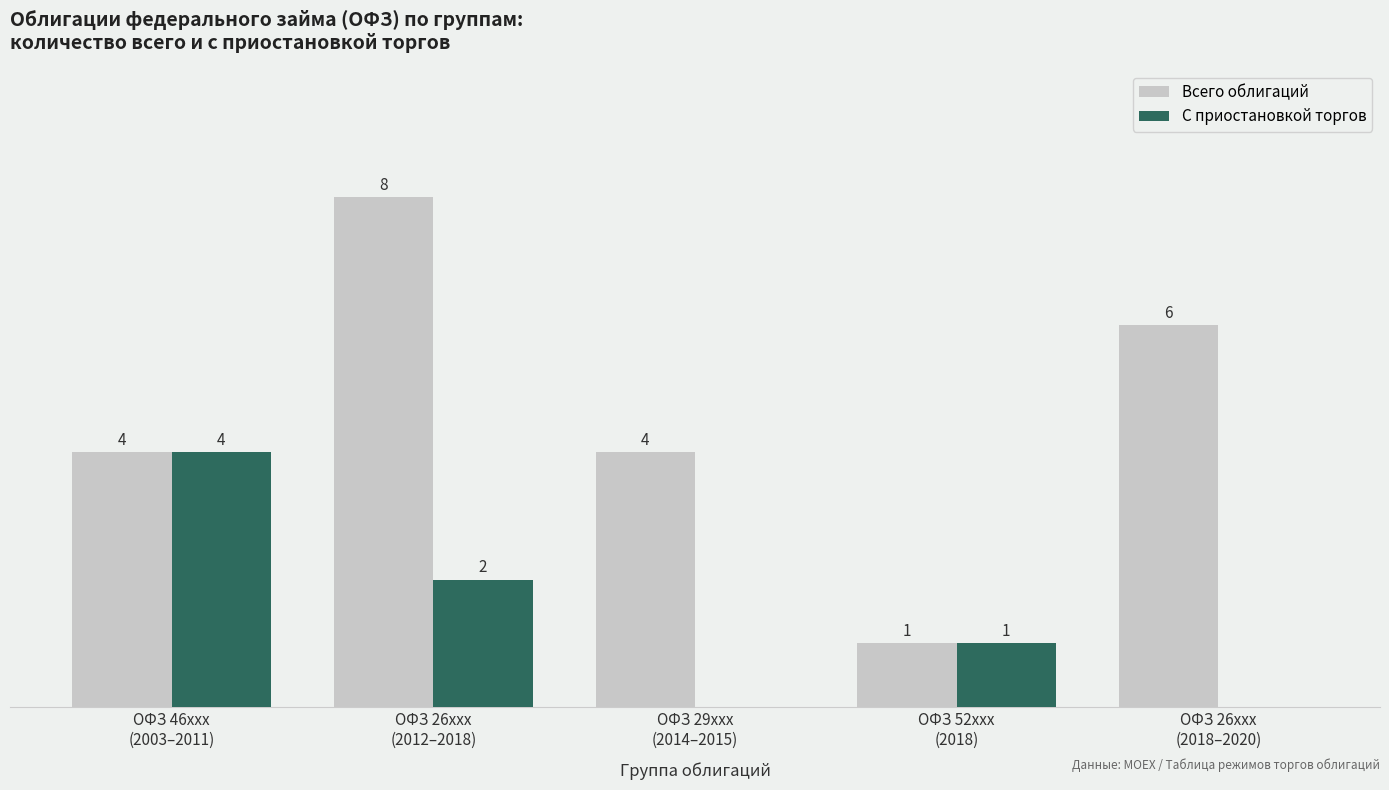

Which series has the largest total across all categories?

Всего облигаций